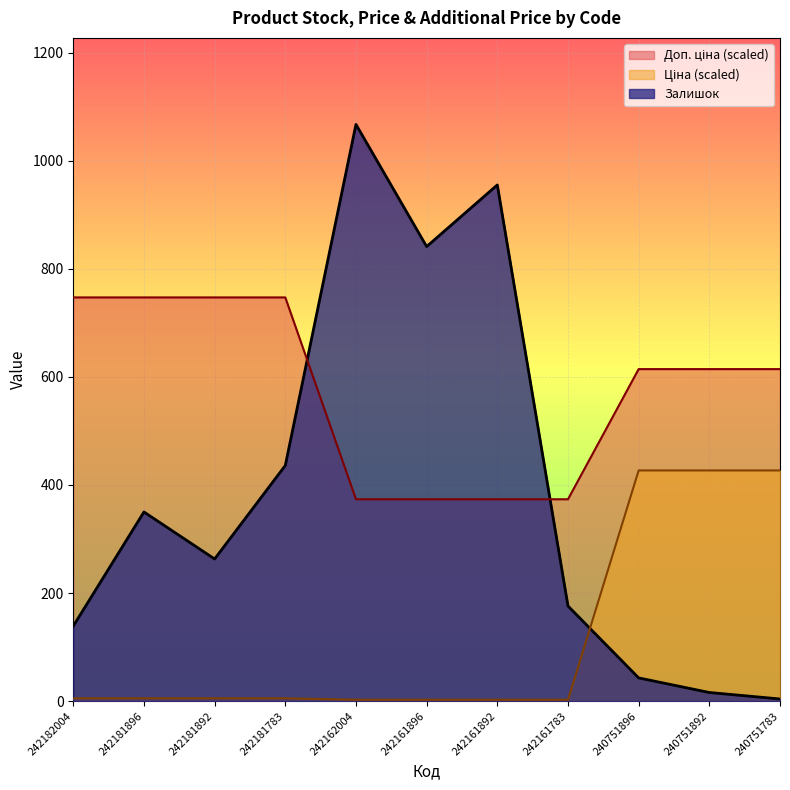

How many times do Залишок and Ціна cross each other?

1